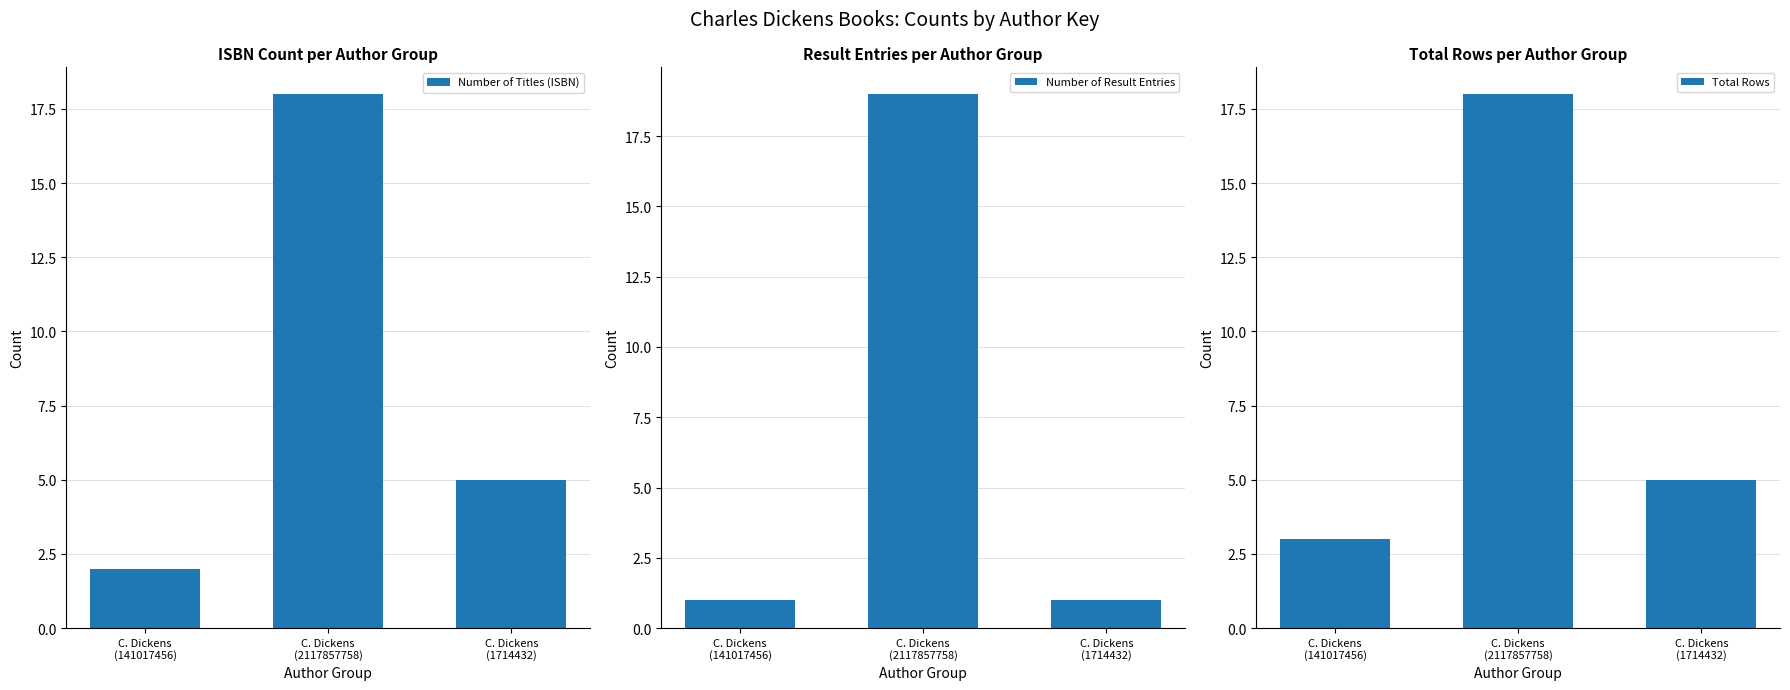

Where does the Total Rows series first go above 5?

C. Dickens
(2117857758)